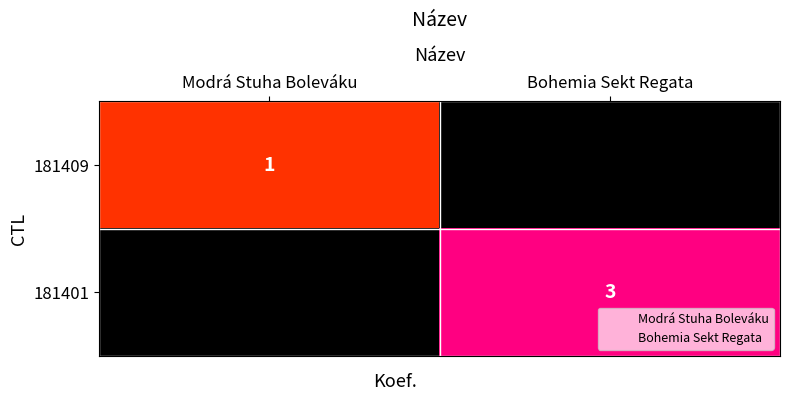

At which label does 181409 reach its peak?

Modrá Stuha Boleváku